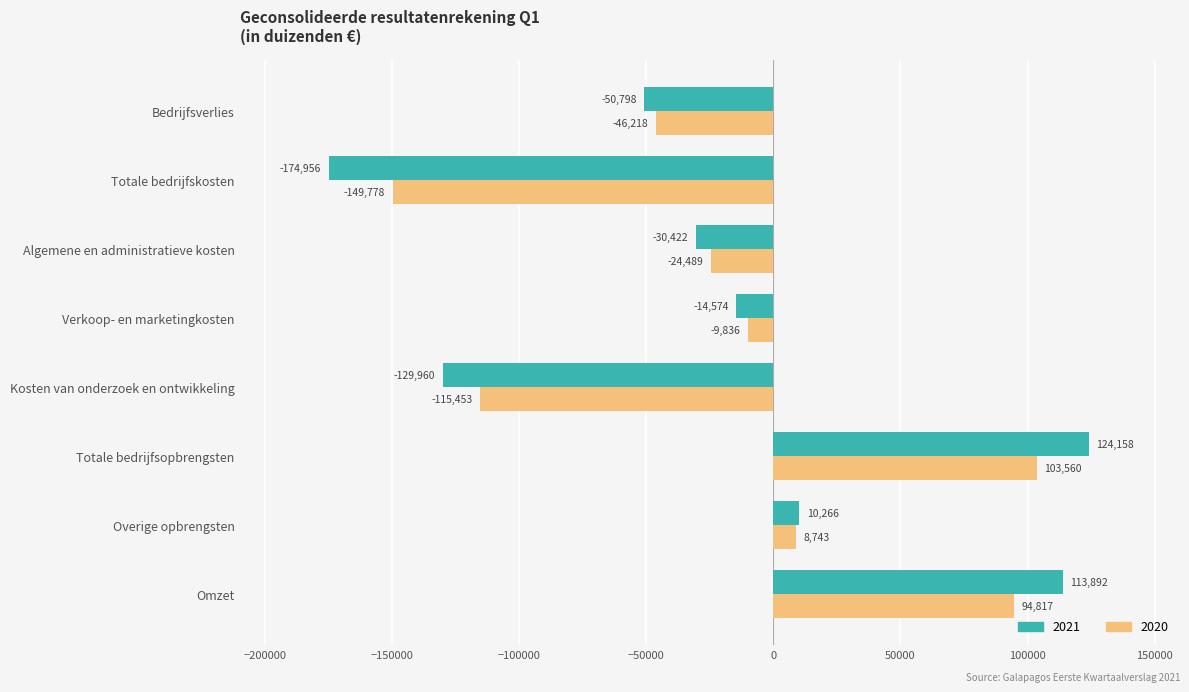

Read the 2021 value at Verkoop- en marketingkosten.

-14574